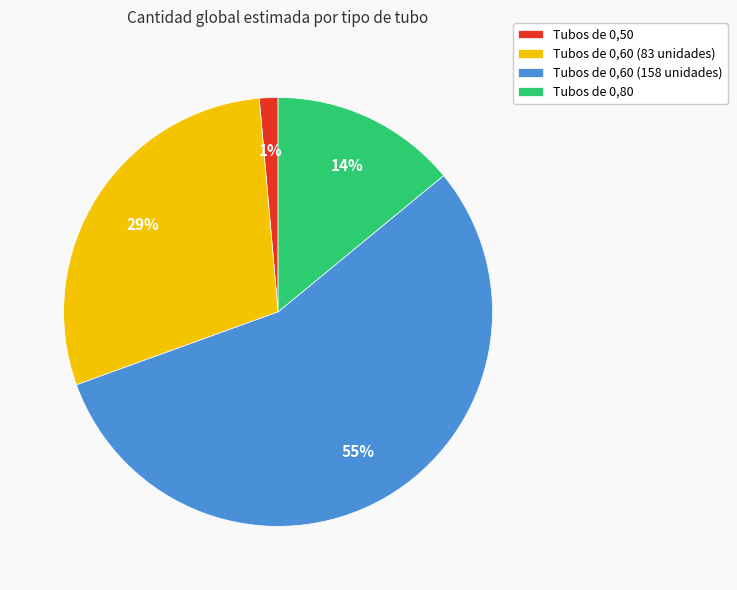

The Tubos de 0,80 slice represents 28% of the pie. True or false?

False